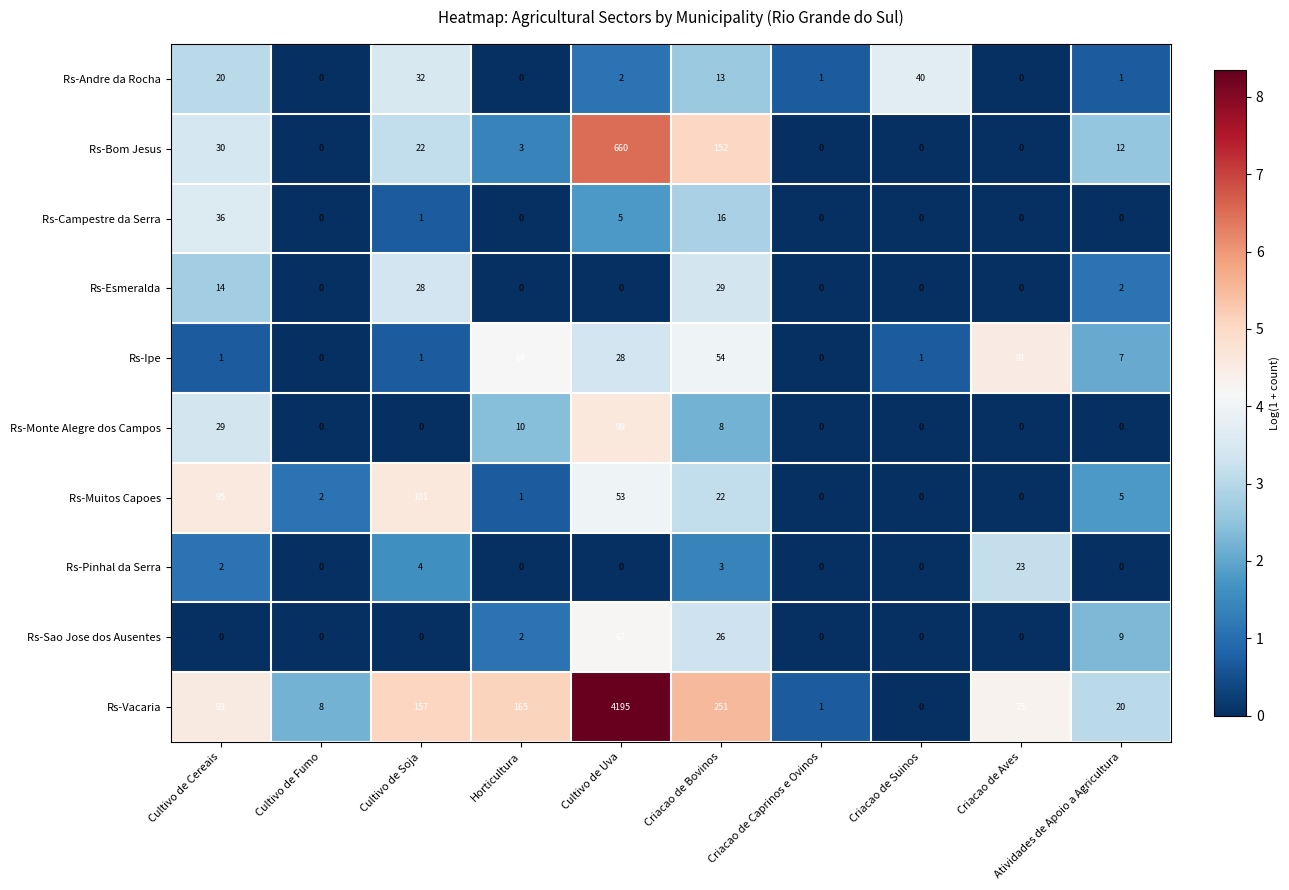

Rank the series by their maximum value, from lowest to highest.

Rs-Pinhal da Serra, Rs-Esmeralda, Rs-Campestre da Serra, Rs-Andre da Rocha, Rs-Sao Jose dos Ausentes, Rs-Ipe, Rs-Monte Alegre dos Campos, Rs-Muitos Capoes, Rs-Bom Jesus, Rs-Vacaria